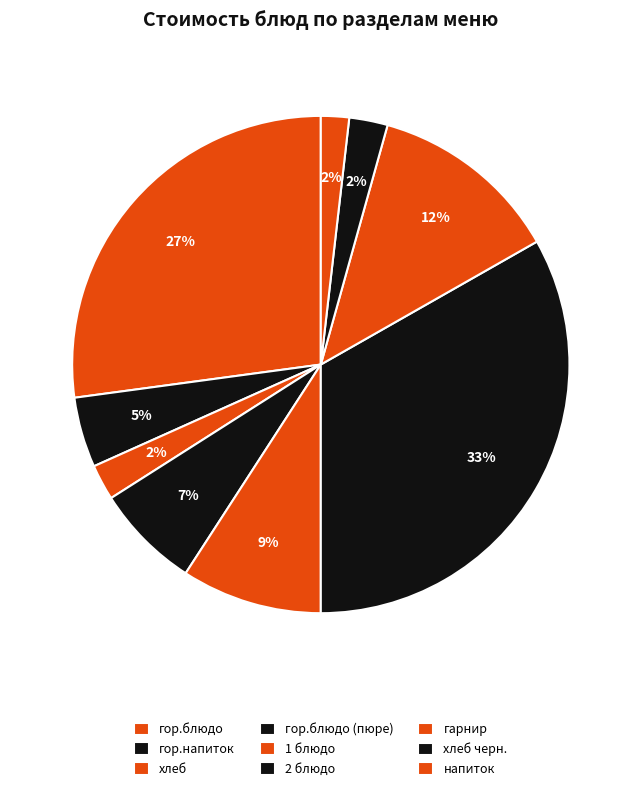

Between напиток and хлеб черн., which is larger?

хлеб черн.